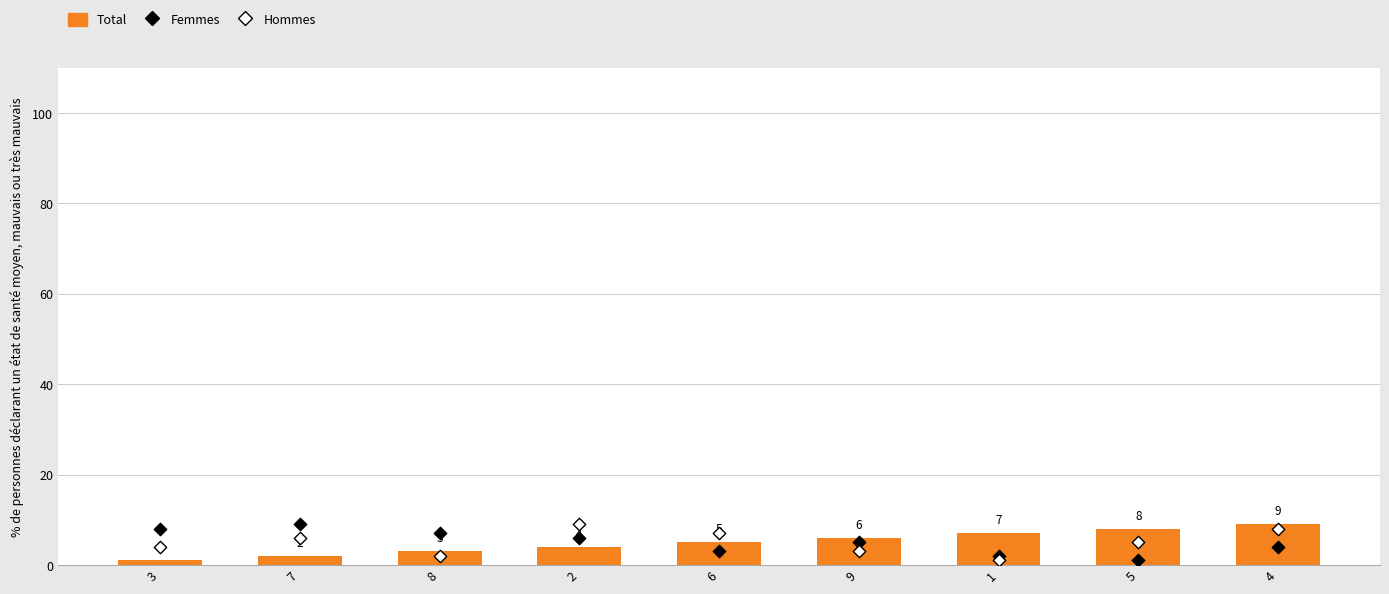

Which series reaches the minimum Y coordinate?

Total